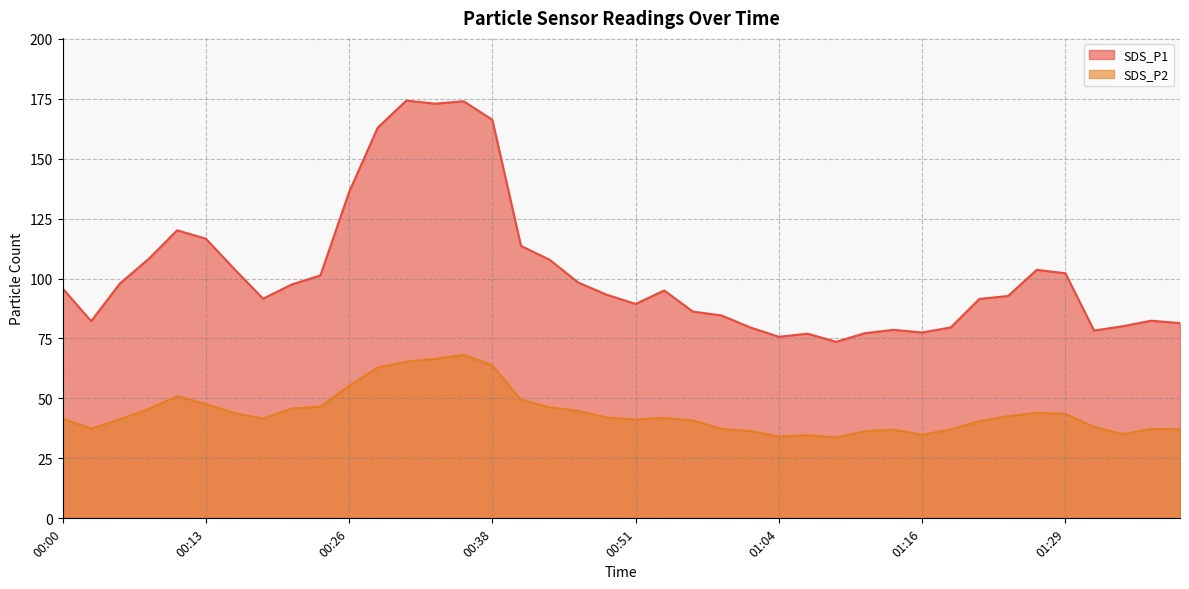

Count the number of data series in this chart.

2